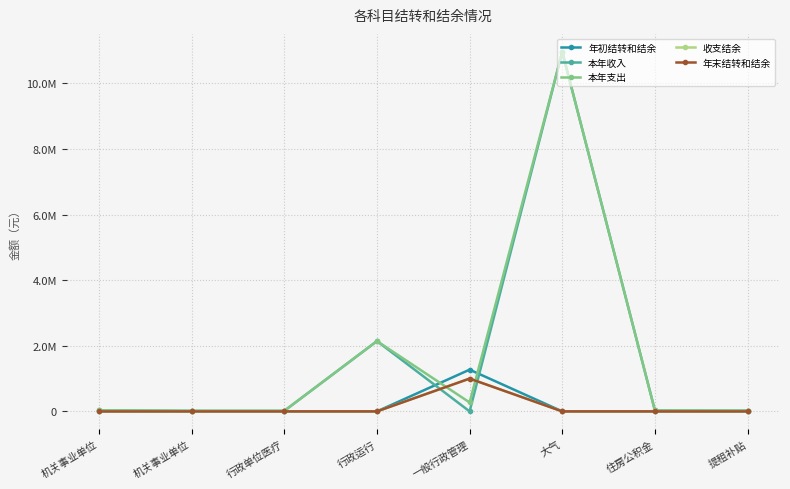

True or false: 年末结转和结余 and 年初结转和结余 intersect in this chart.

False